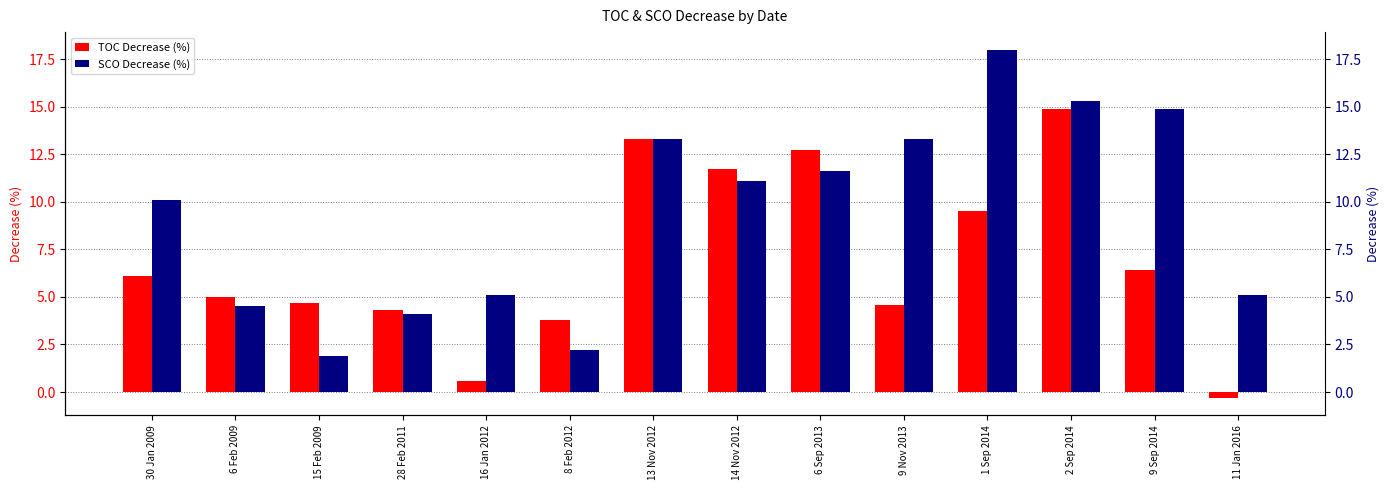

At which category is the sum across all series the highest?

2 Sep 2014